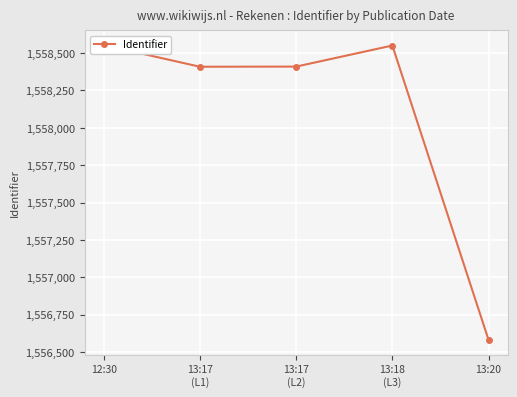

Which label corresponds to the largest value in the chart?

12:30